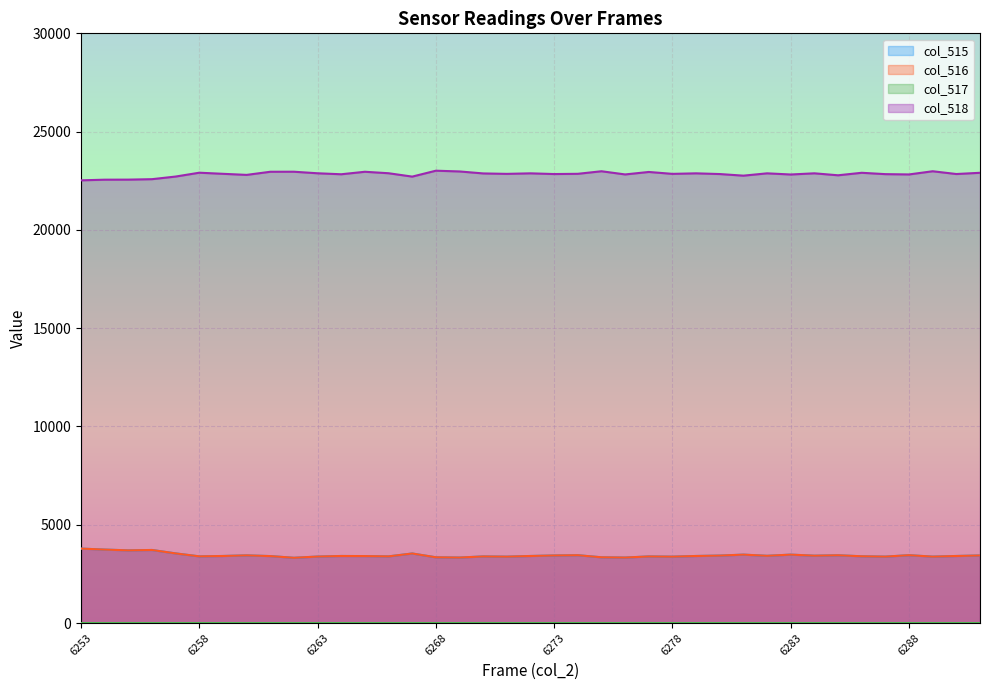

The value of col_518 at 6276 is 7262. True or false?

False